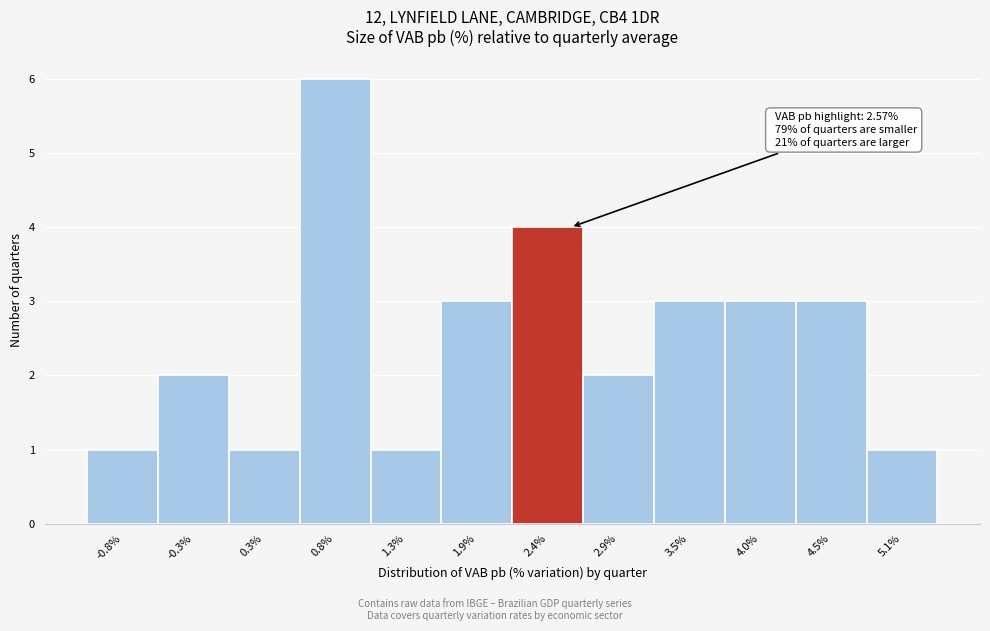

Over which range of the x-axis is the bar tallest?

0.5 to 1.1